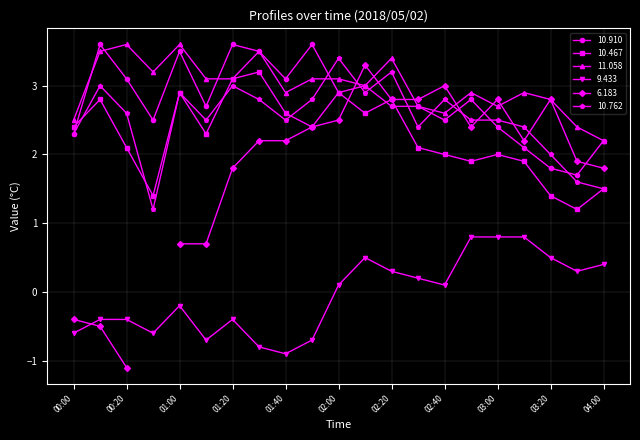

Which label corresponds to the largest value in the chart?

00:10